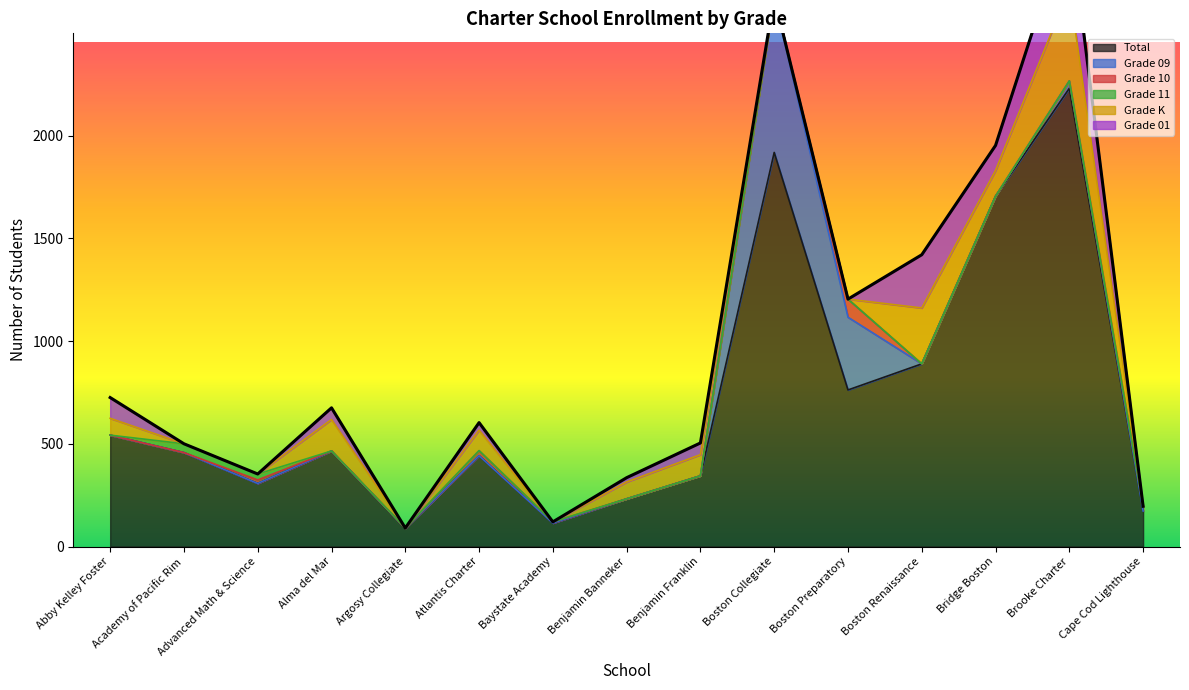

How many distinct data groups are displayed?

6